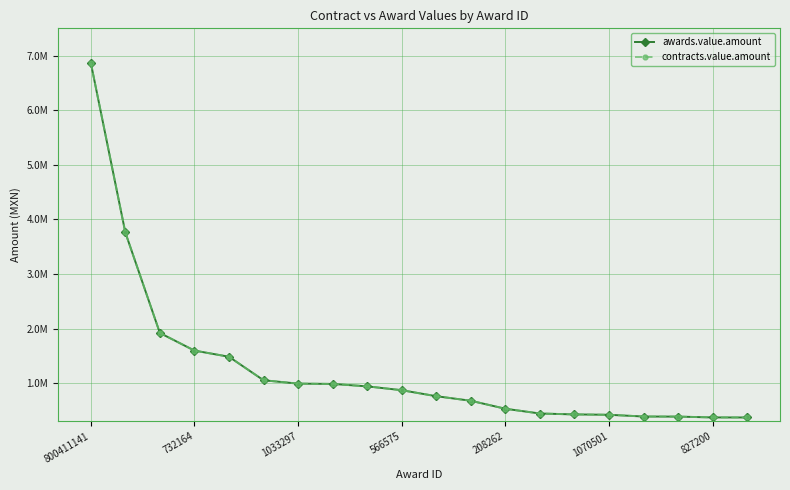

True or false: awards.value.amount and contracts.value.amount cross at least once.

False